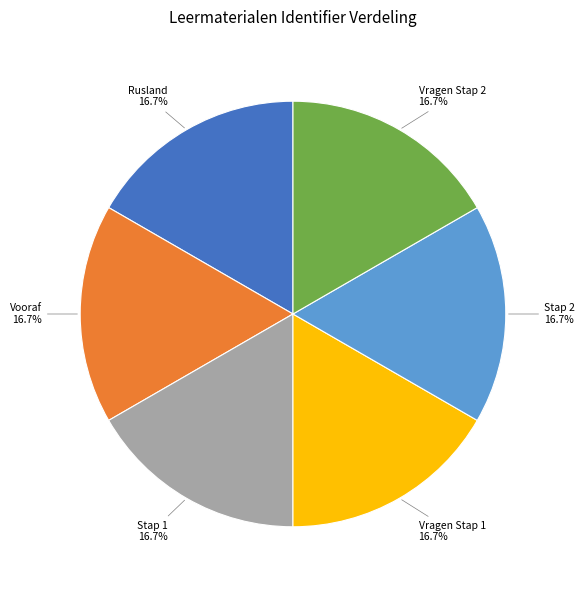

To the nearest percent, what is the average slice percentage?

17%